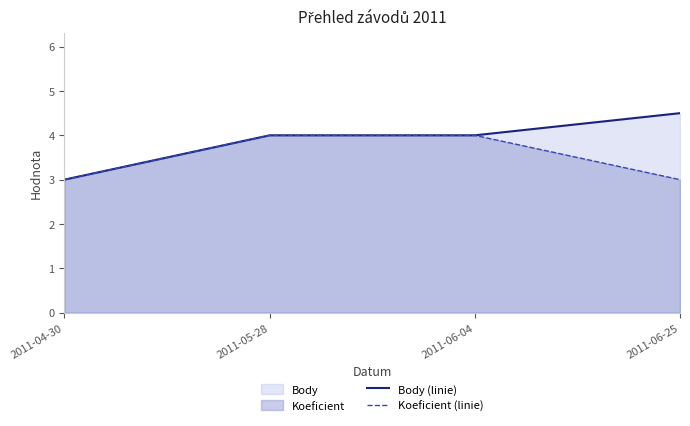

Reading left to right, what are all the values shown in this chart?

Body (linie): 2011-04-30=3.0	2011-05-28=4.0	2011-06-04=4.0	2011-06-25=4.5
Koeficient (linie): 2011-04-30=3.0	2011-05-28=4.0	2011-06-04=4.0	2011-06-25=3.0